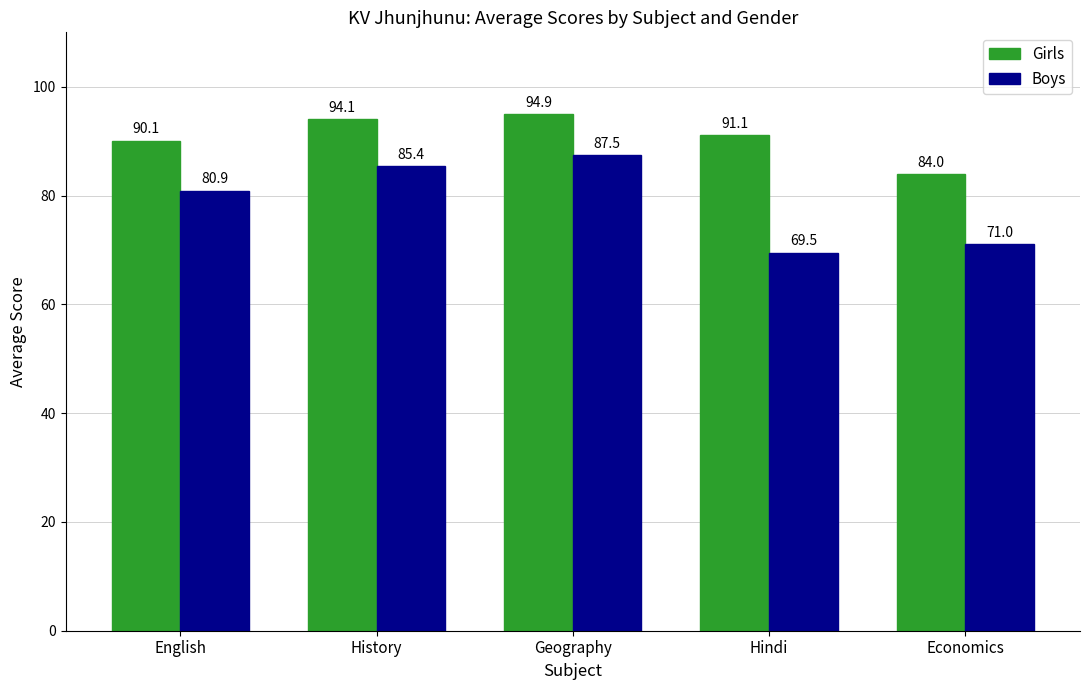

Rank the series by their average value, from highest to lowest.

Girls, Boys